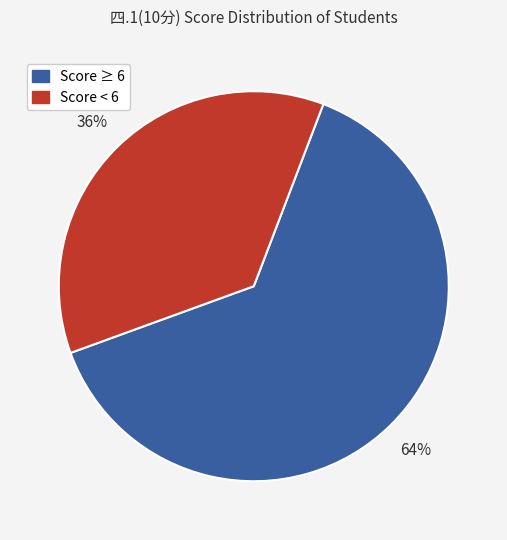

Is there any slice that represents more than half of the pie?

Yes